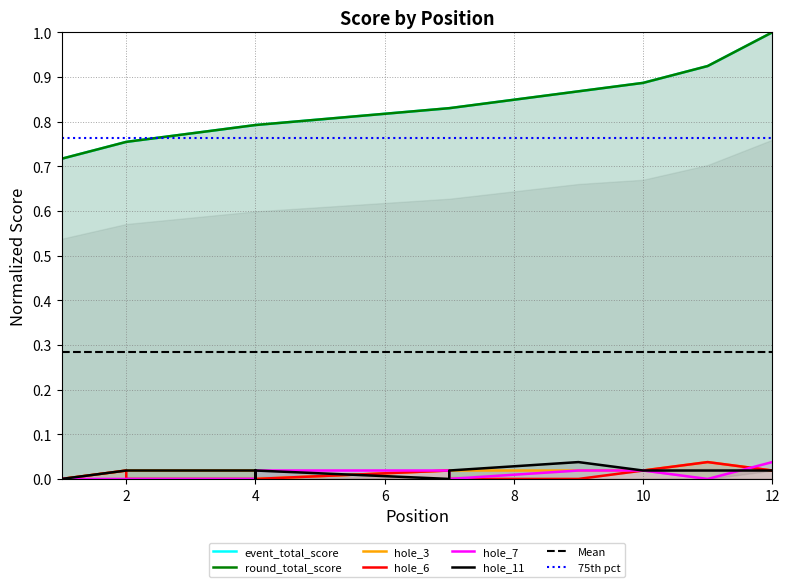

Between 4 and 12, which series saw the biggest shift?

event_total_score